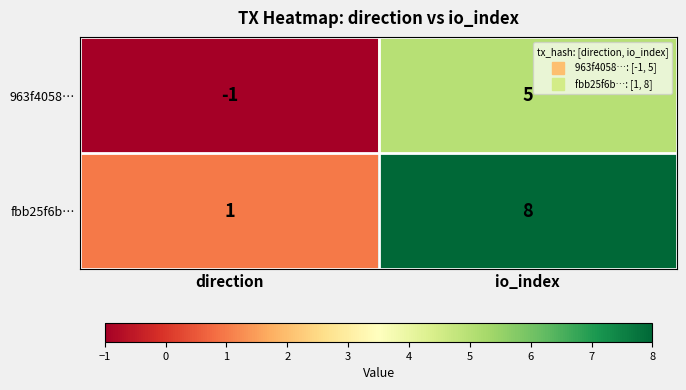

Reading left to right, what are all the values shown in this chart?

963f4058…: direction=-1	io_index=5
fbb25f6b…: direction=1	io_index=8